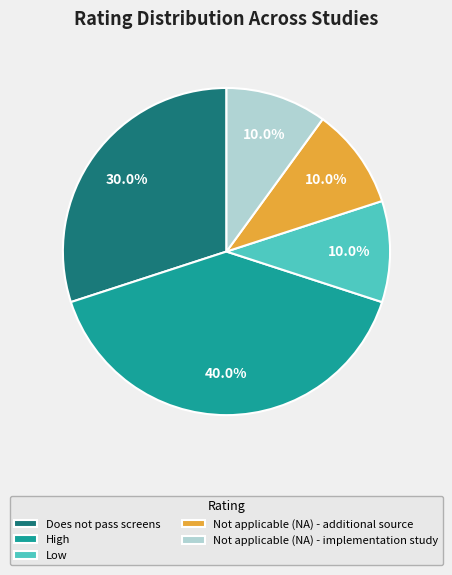

Which category has the biggest portion of the pie?

High